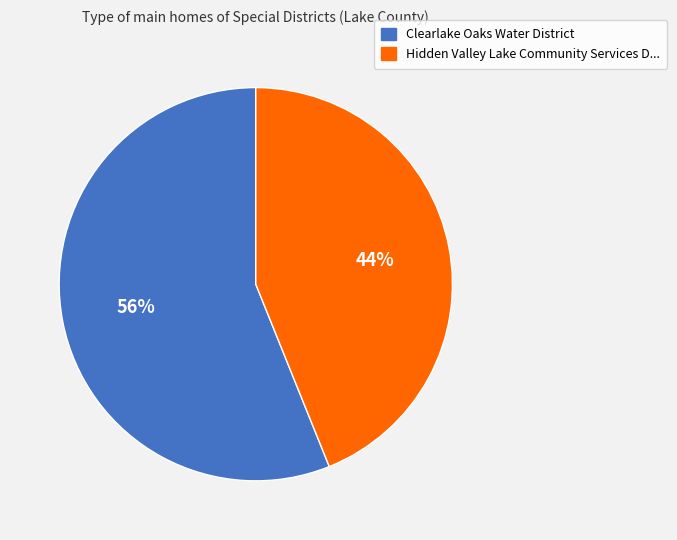

To the nearest percent, what is the difference between the largest and smallest slice percentages?

12%